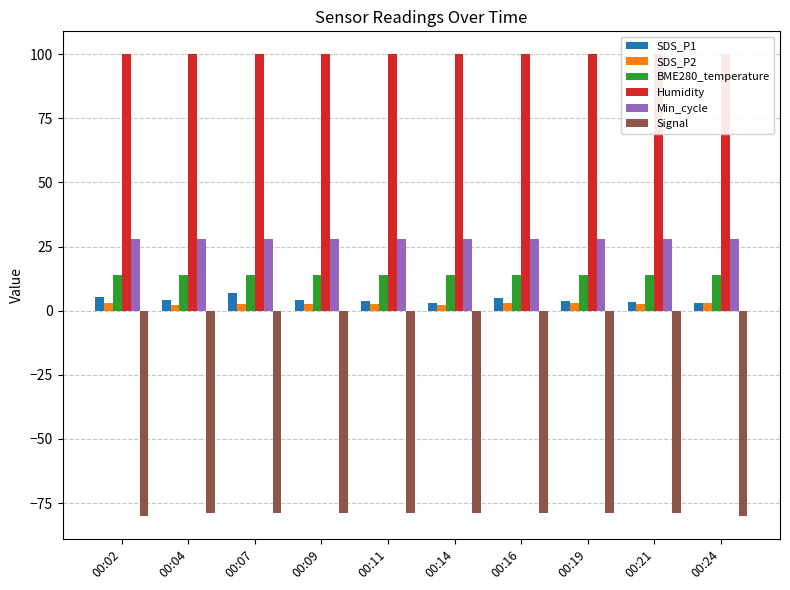

True or false: Min_cycle has a value of 19.5 at 00:02.

False